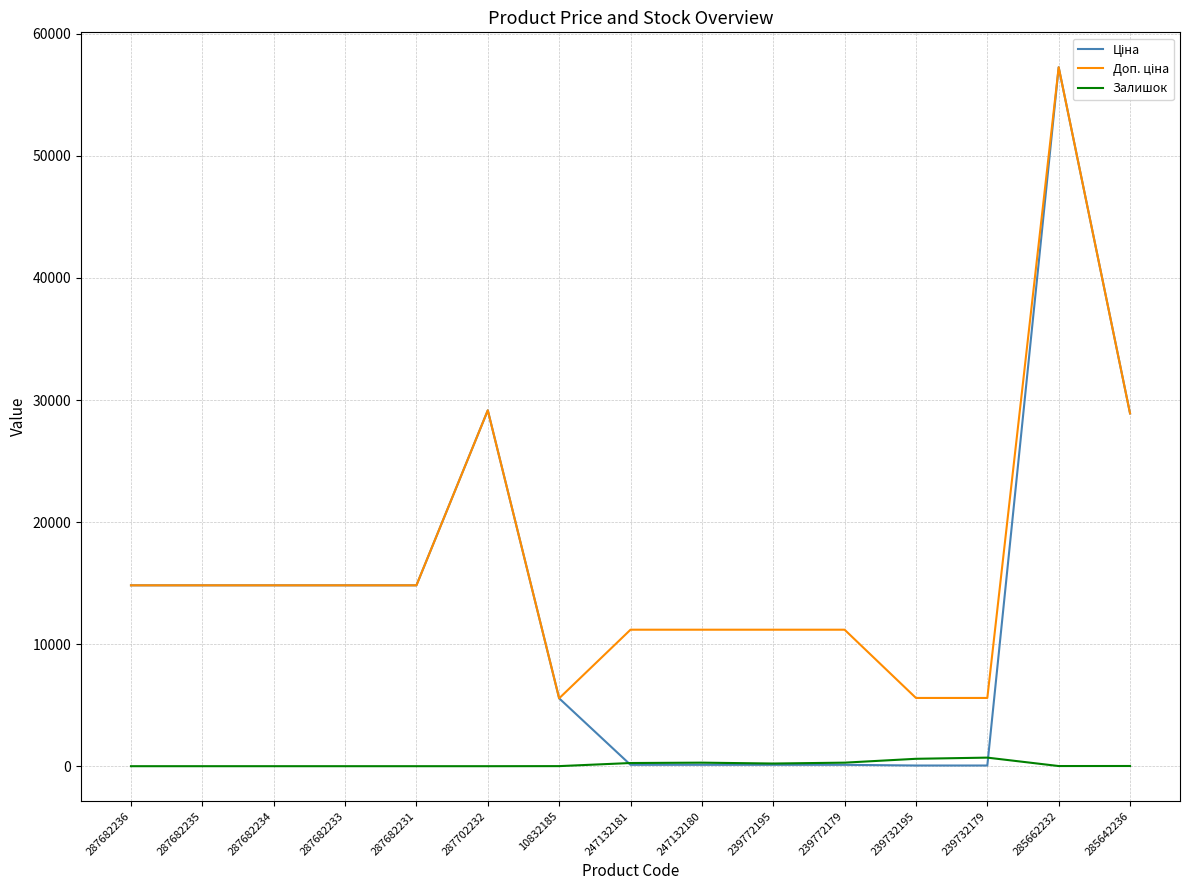

What is the spread (max minus min) of values at 287682231?

14817.6